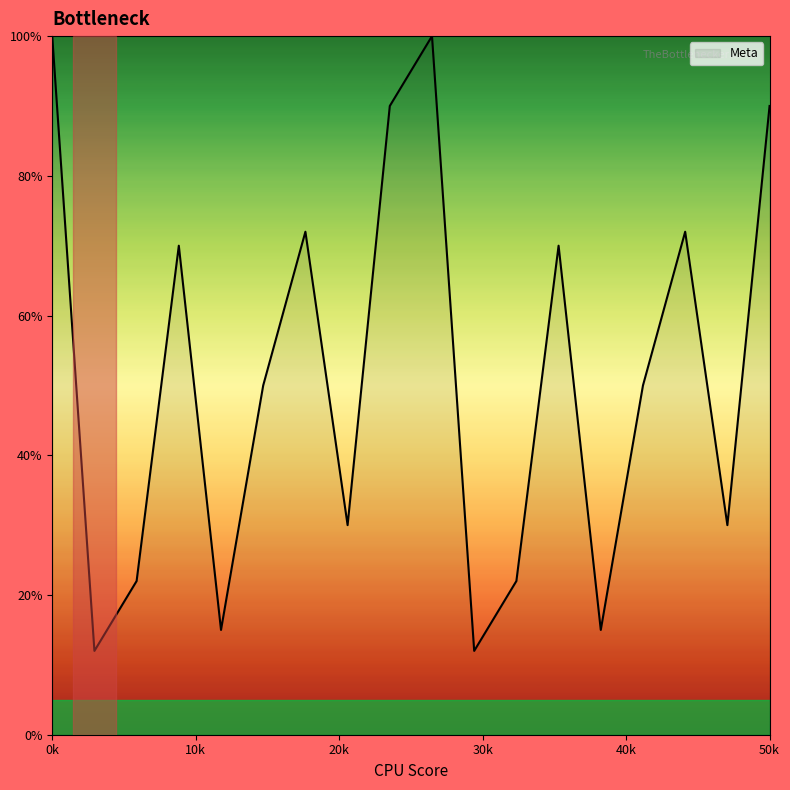

What is the greatest value displayed?

100